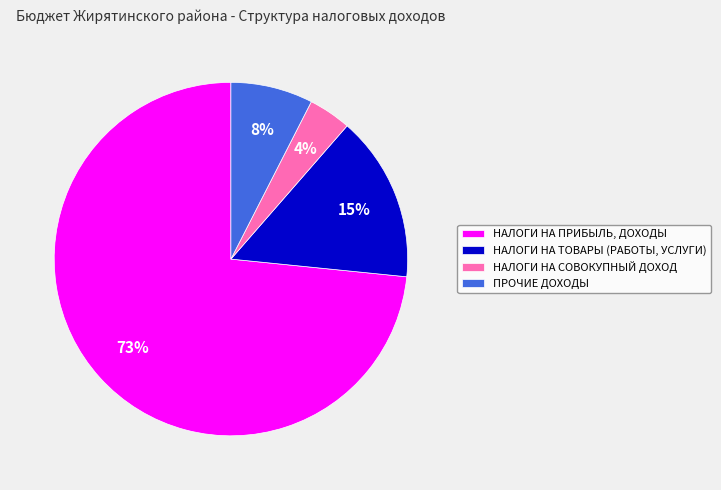

True or false: НАЛОГИ НА ПРИБЫЛЬ, ДОХОДЫ accounts for 73% of the total.

True